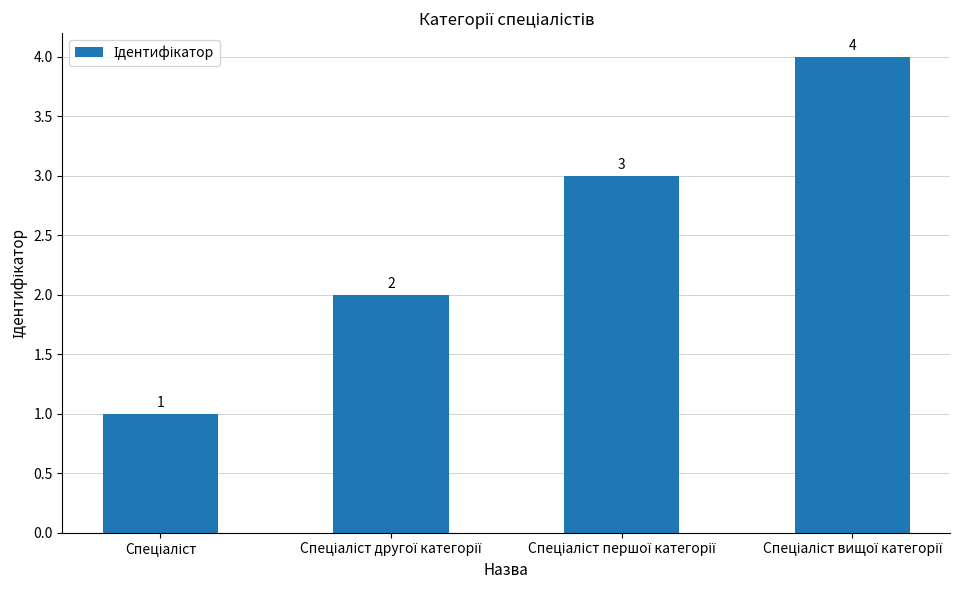

What is the maximum value shown in the chart?

4